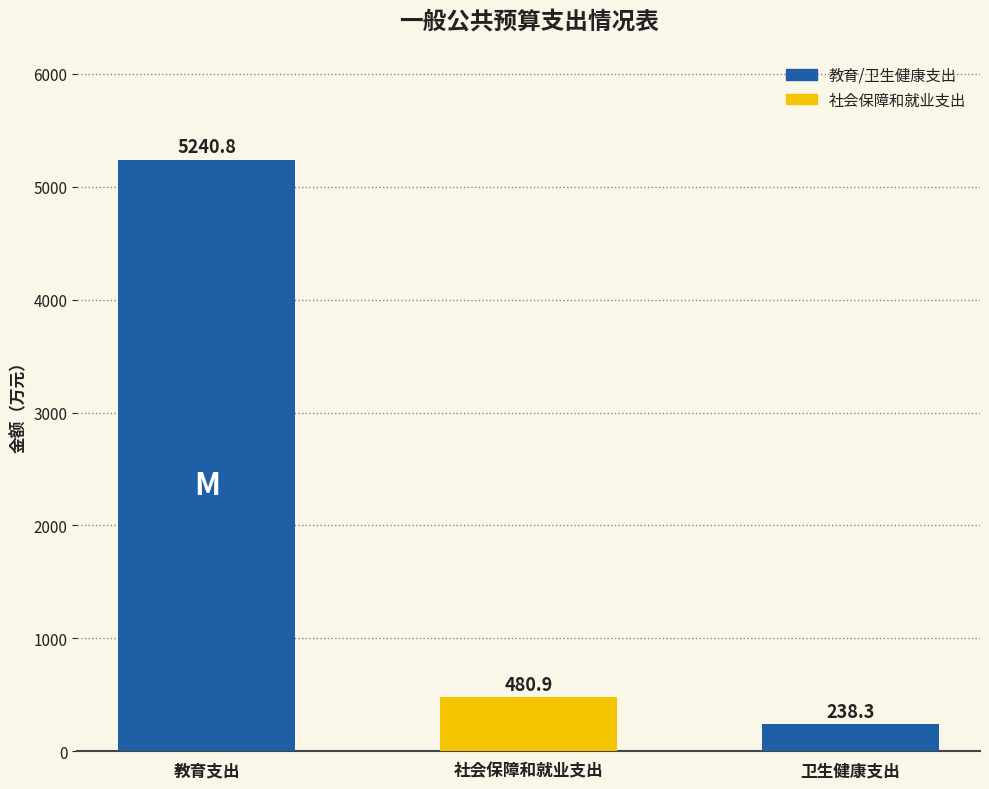

What is the difference between the values at 卫生健康支出 and 社会保障和就业支出?

242.6